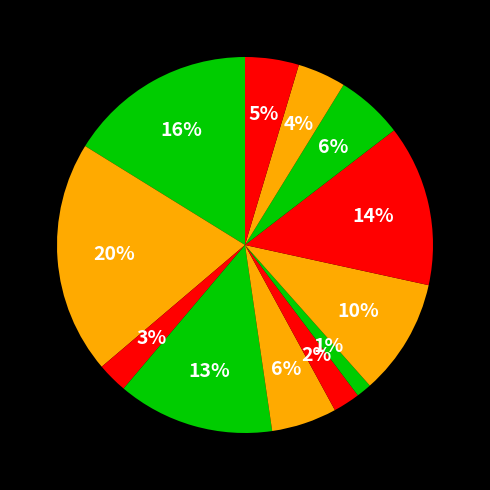

How many slices are in this pie chart?

12